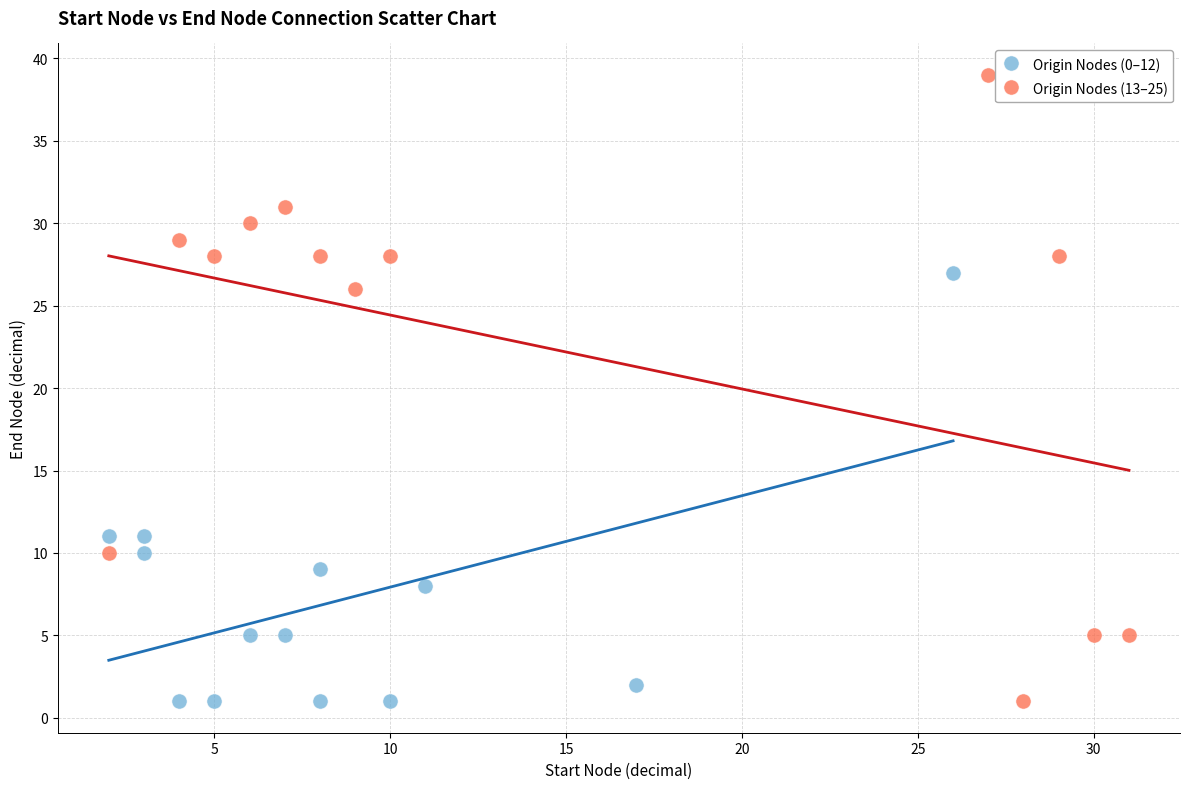

What are all the series names shown in the legend?

Origin Nodes (0–12), Origin Nodes (13–25)